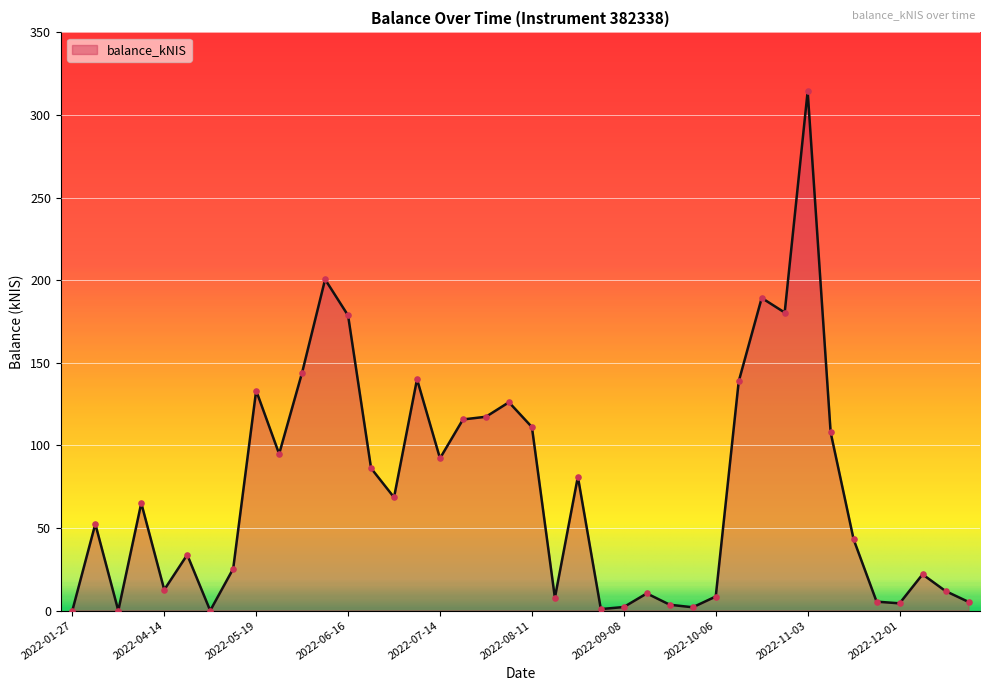

What is the difference between the maximum and minimum values?

314.3